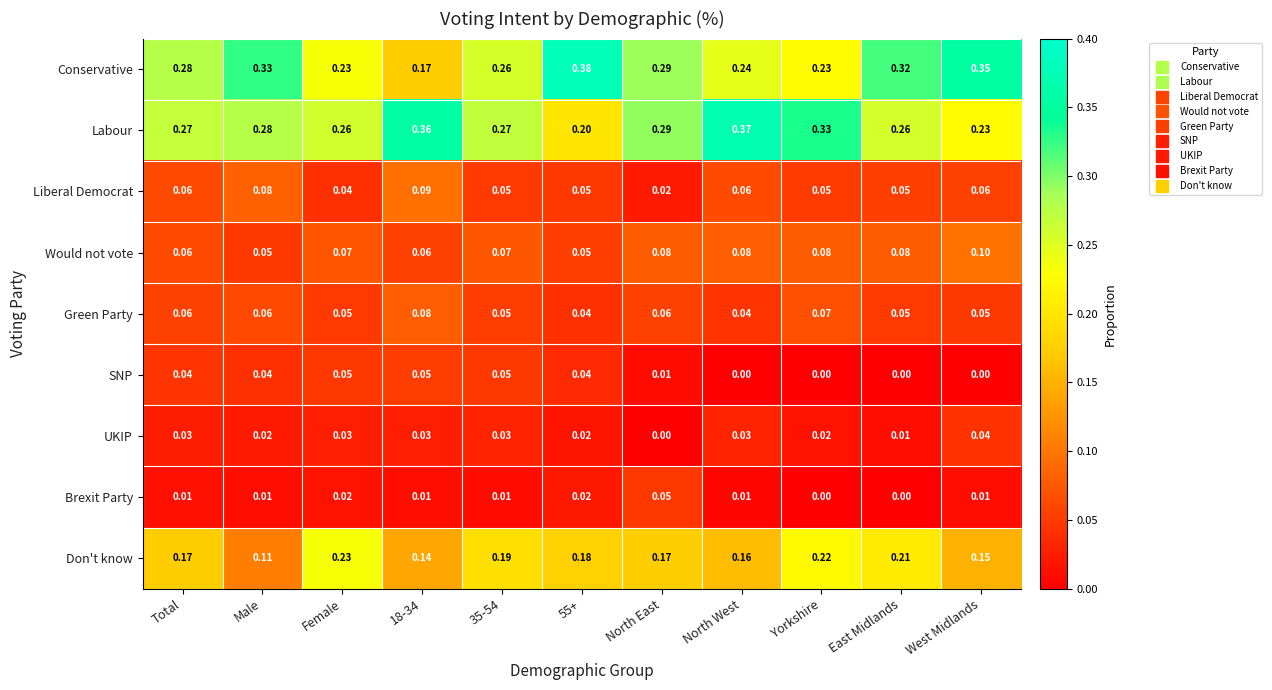

At which label does Would not vote reach its peak?

West Midlands